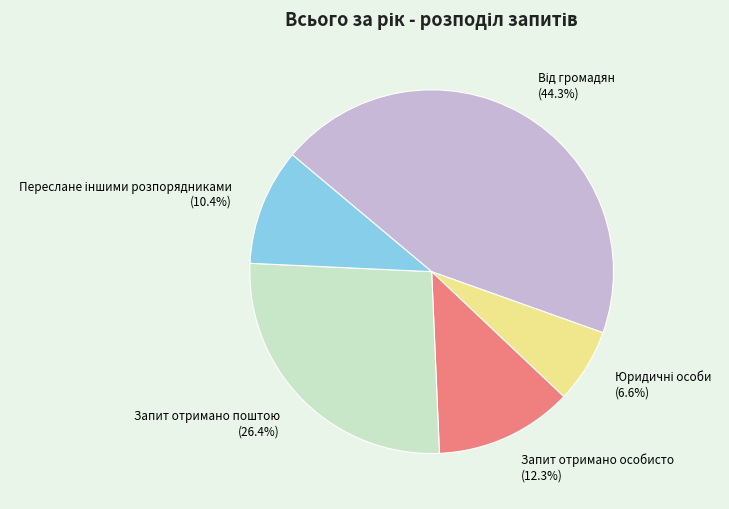

Approximately how many times larger is the value at Запит отримано особисто compared to Запит отримано поштою?

0.5